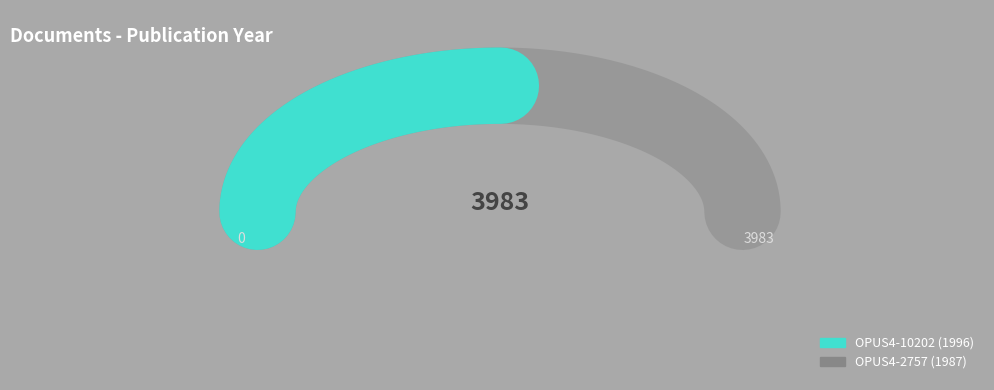

Is it true that OPUS4-2757 is 63% of the pie?

False